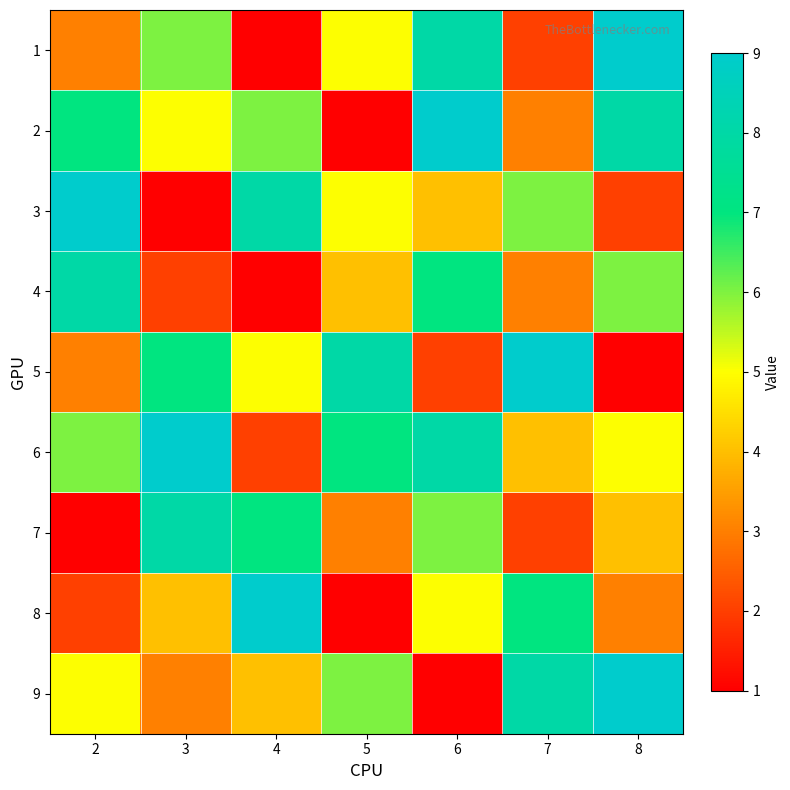

What is the smallest value displayed?

1